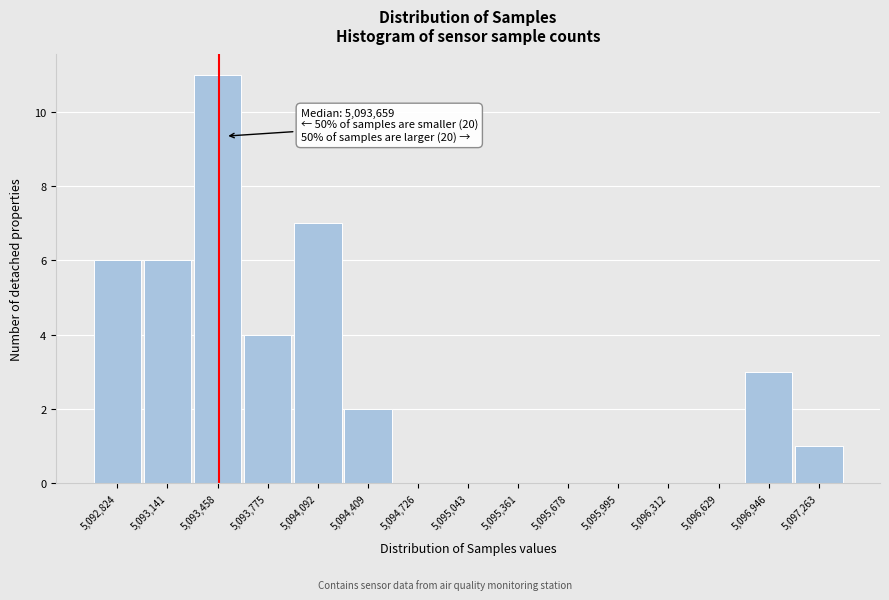

Reading left to right, transcribe all the data shown in this chart.

5,092,824=6	5,093,141=6	5,093,458=11	5,093,775=4	5,094,092=7	5,094,409=2	5,094,726=0	5,095,043=0	5,095,361=0	5,095,678=0	5,095,995=0	5,096,312=0	5,096,629=0	5,096,946=3	5,097,263=1